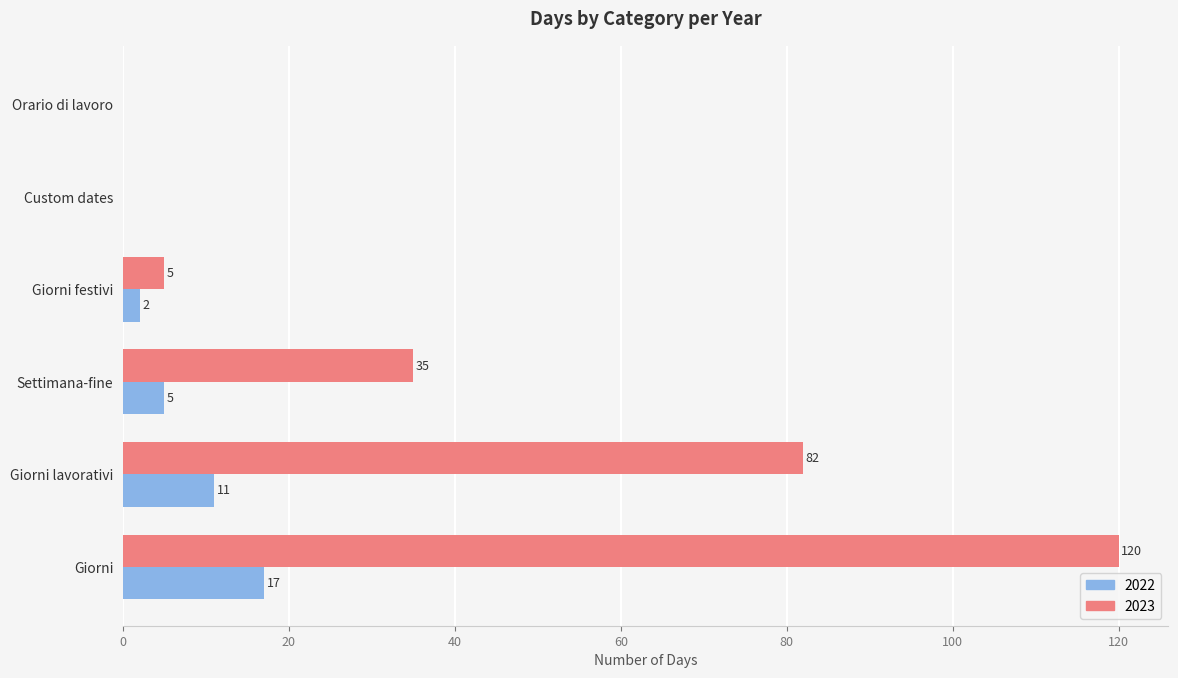

The 2022 series shows 9 at Orario di lavoro. True or false?

False